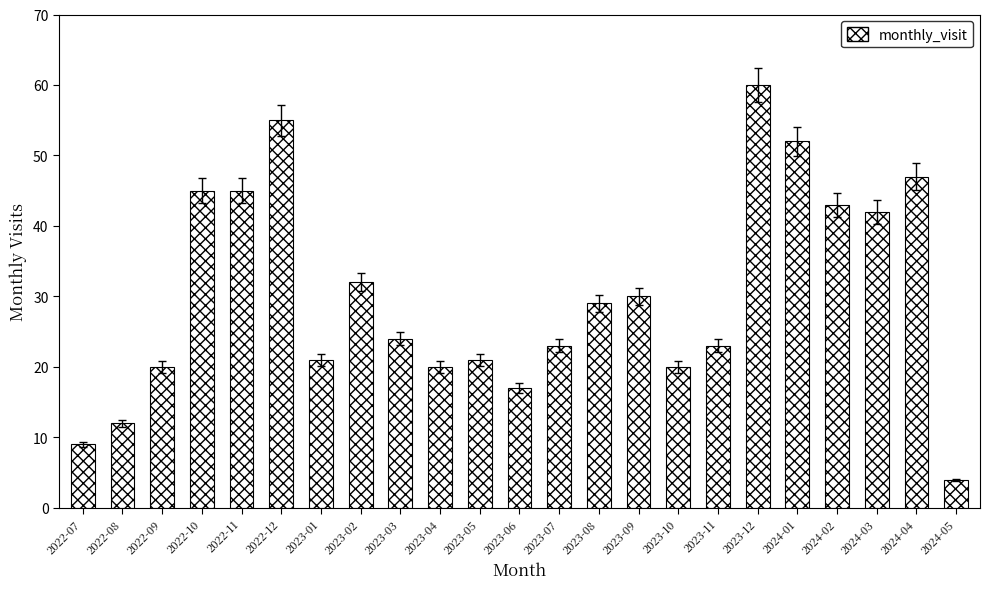

True or false: the data shows 9 at 2022-07.

True